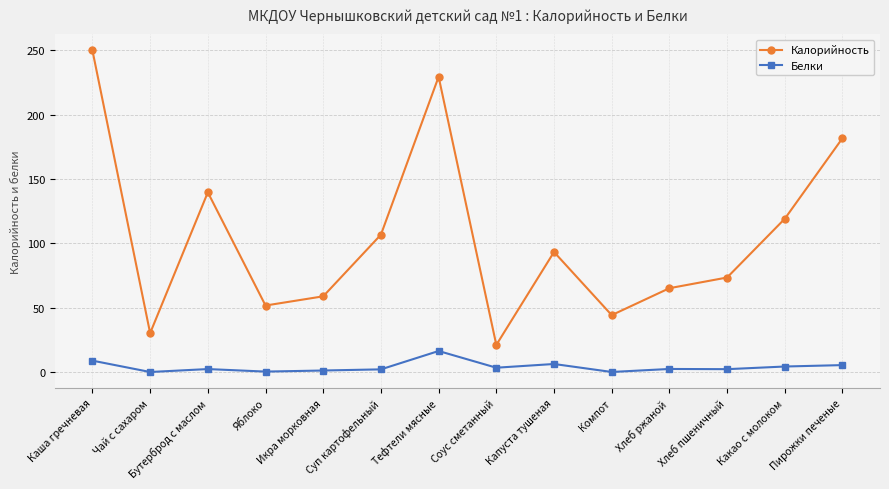

Does the chart have visible grid lines?

Yes